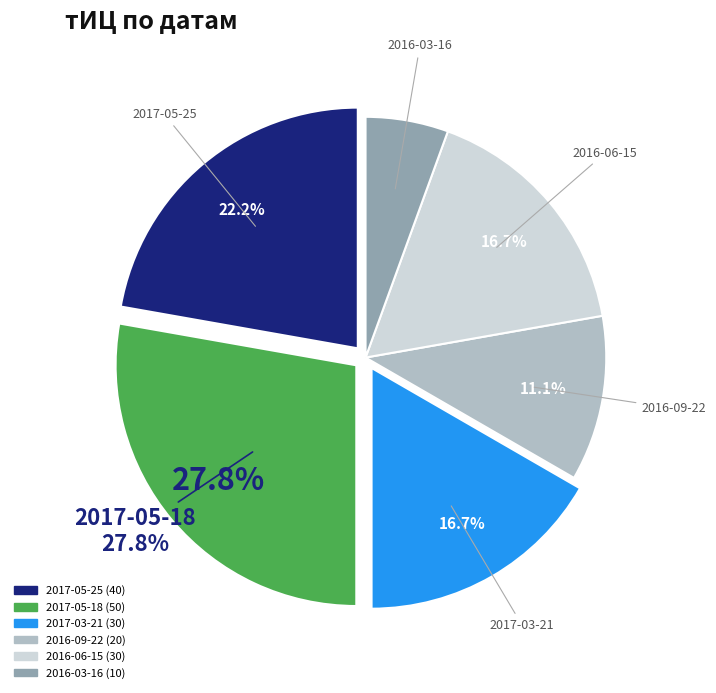

The 2016-06-15 slice represents 17% of the pie. True or false?

True